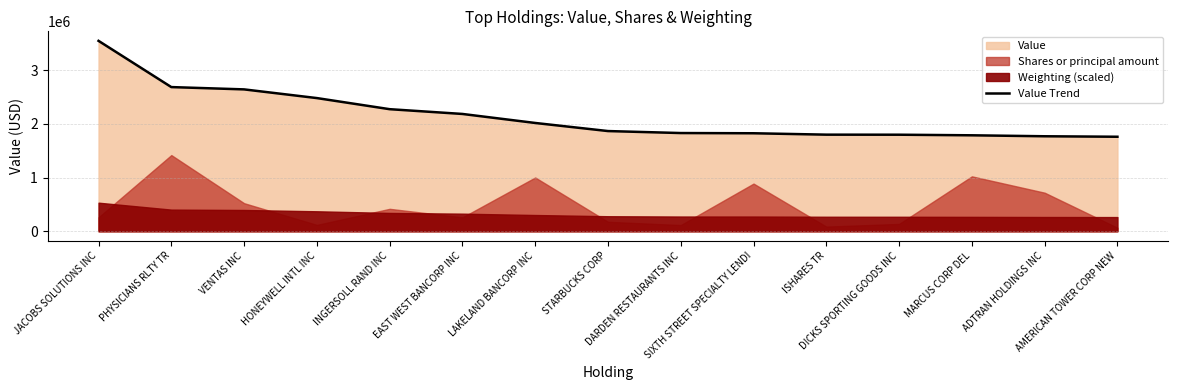

Which category has the highest value across all series?

JACOBS SOLUTIONS INC